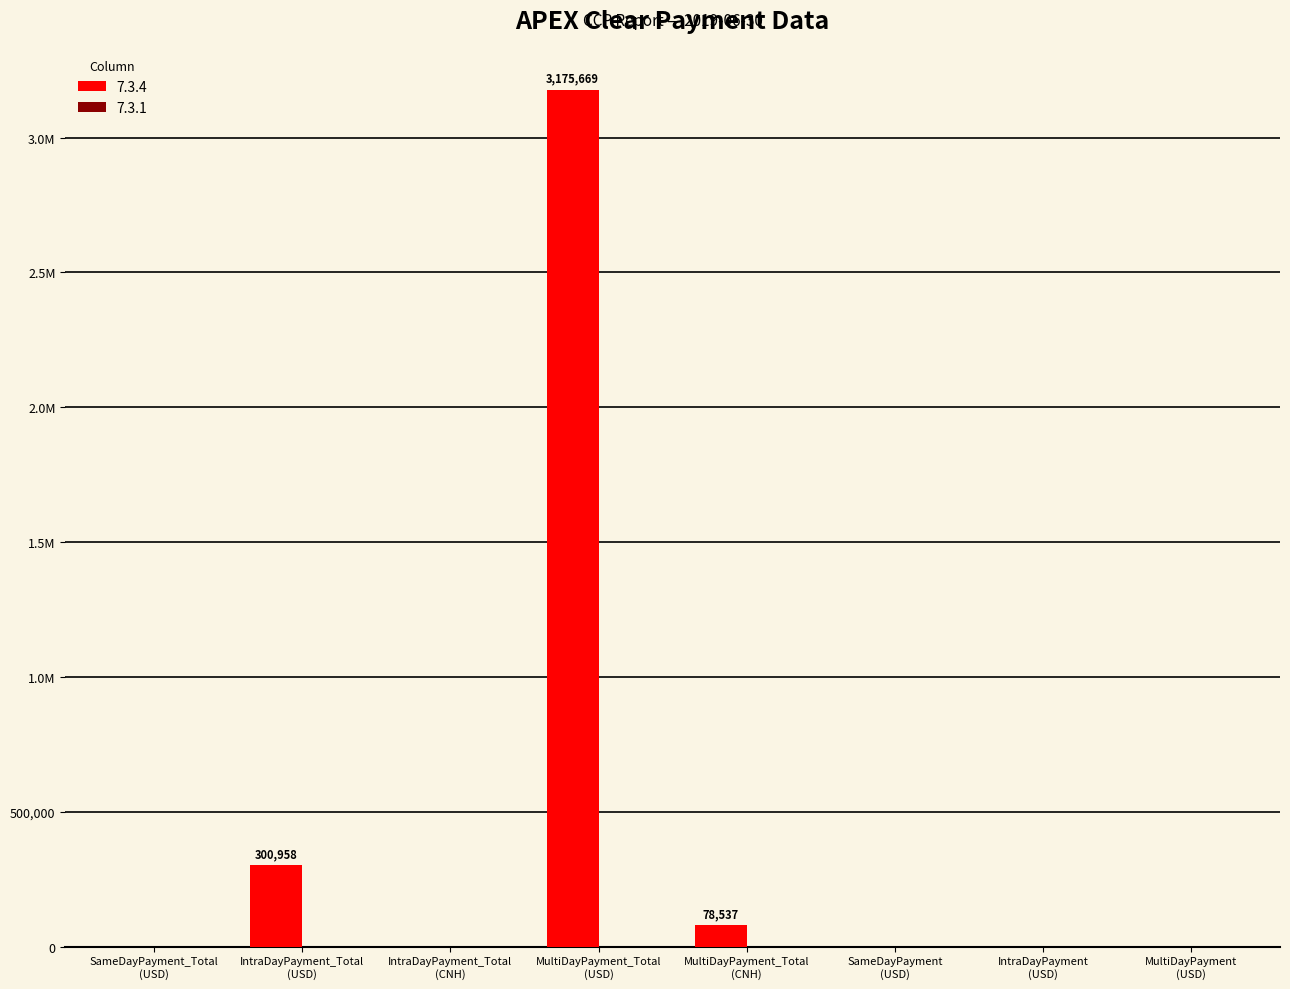

At which label is the value closest to 1587834?

IntraDayPayment_Total (USD)